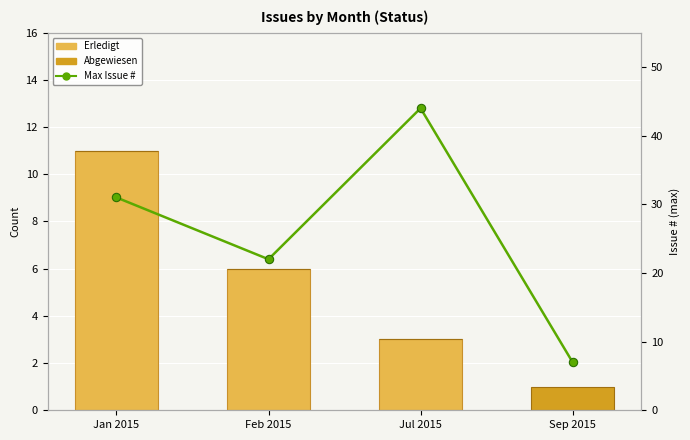

Between Jan 2015 and Feb 2015, which is larger?

Jan 2015